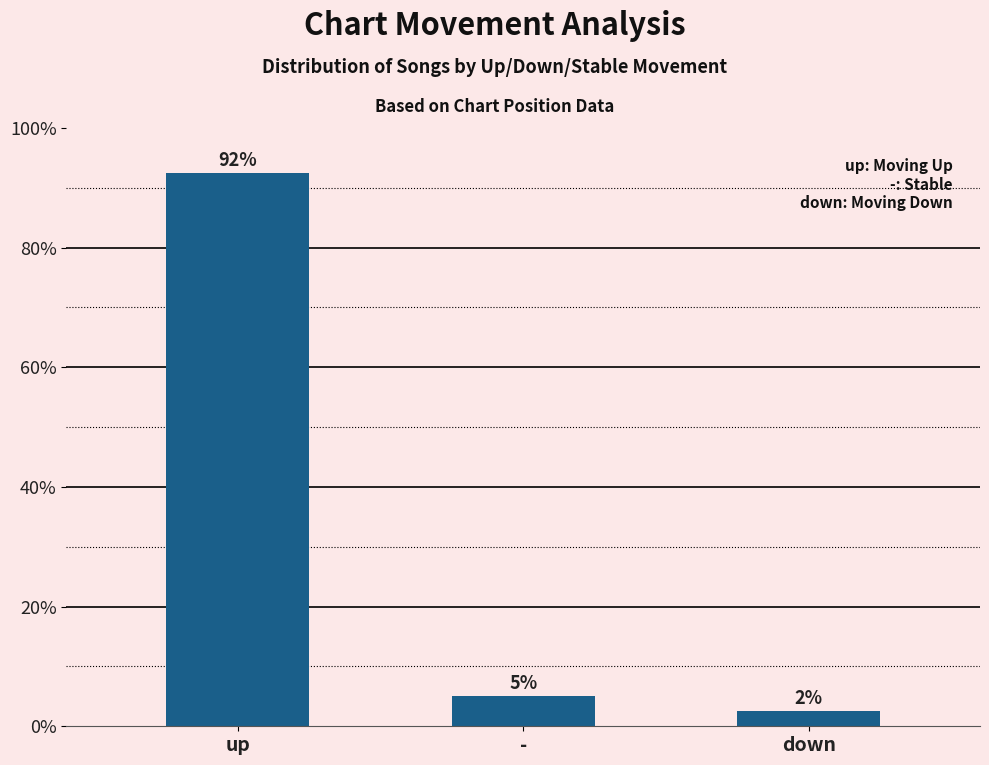

What position from the right is down?

1